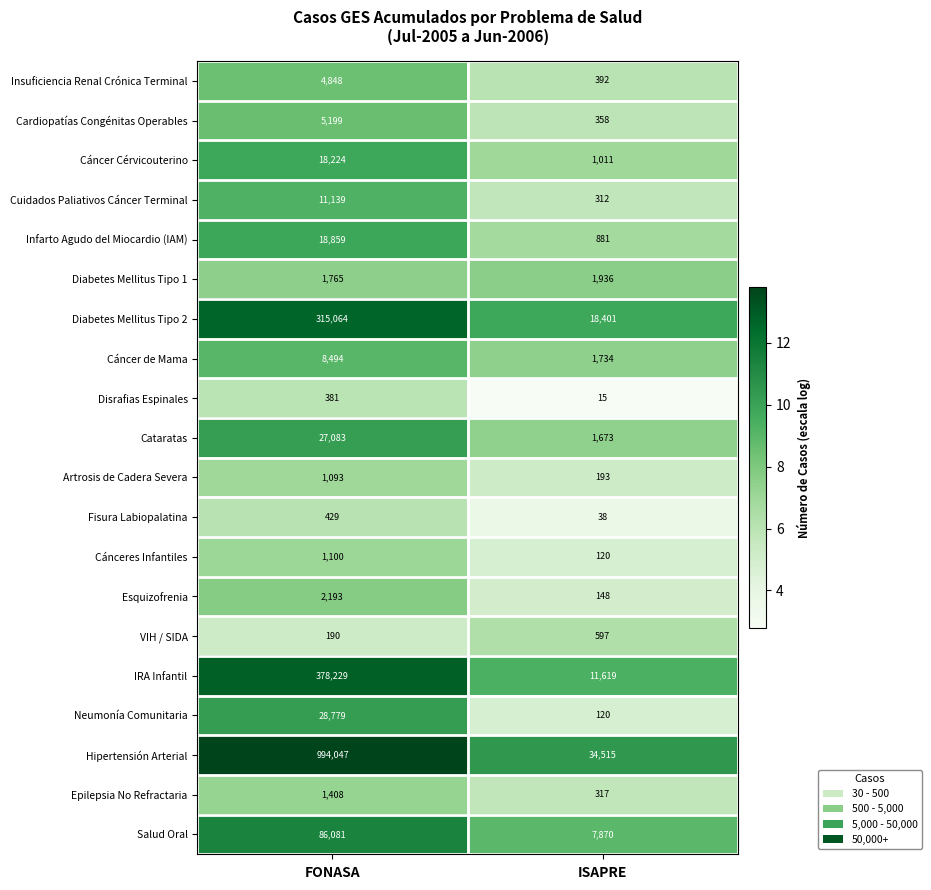

Which series has the widest spread of values?

Hipertensión Arterial